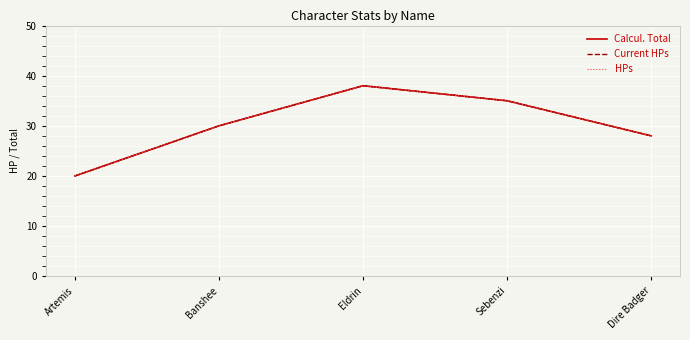

Does the chart display data point markers on the line(s)?

No